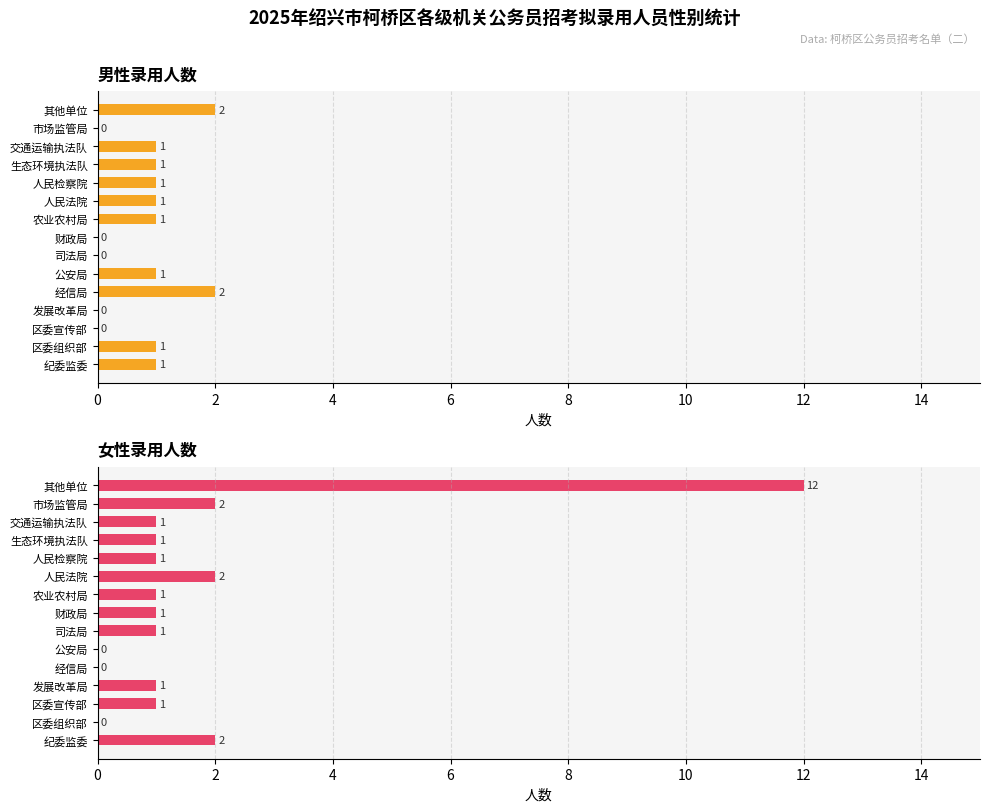

What are all the series names shown in the legend?

男, 女